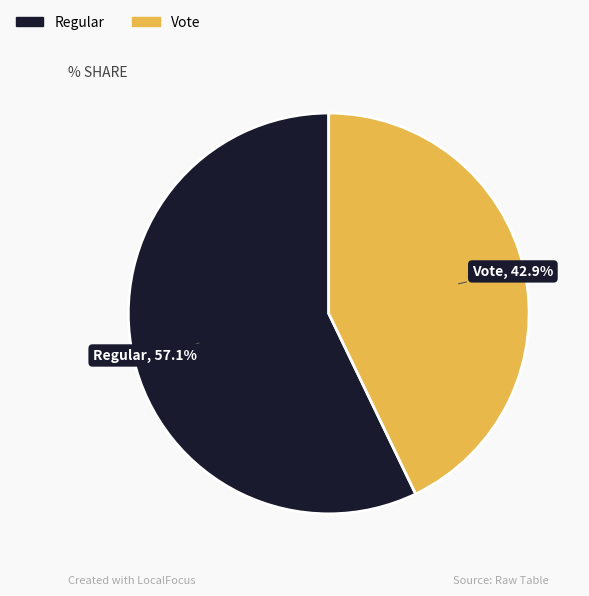

Which category has the smallest portion of the pie?

Vote